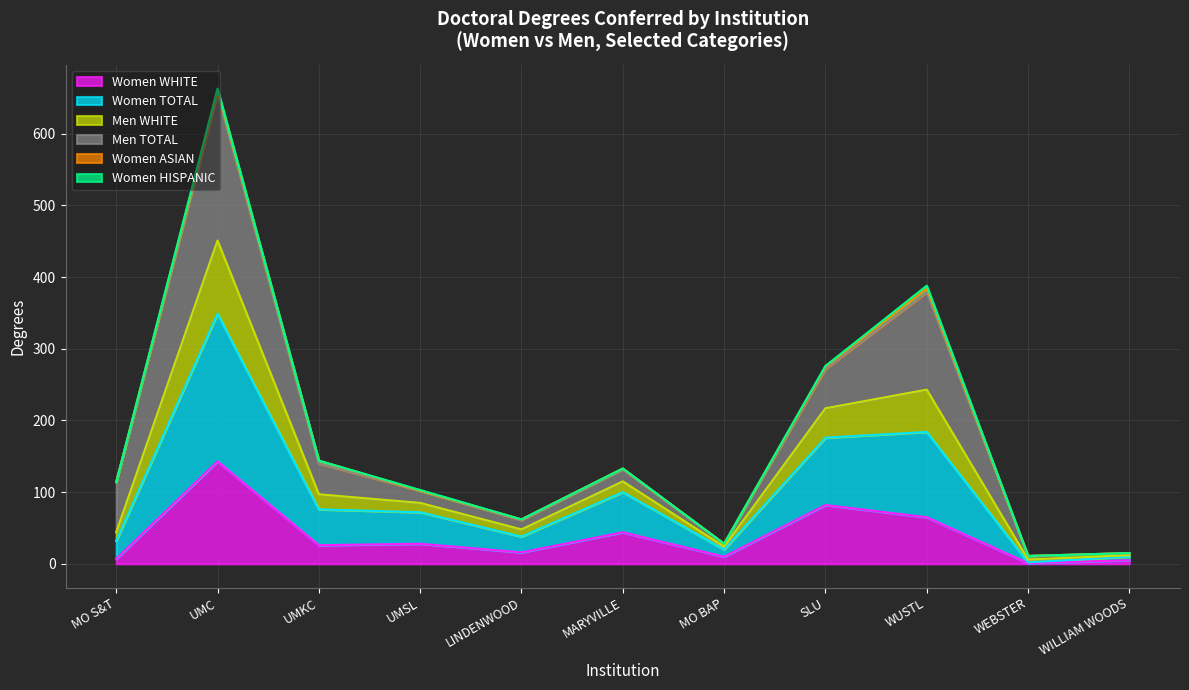

At which category does Women TOTAL reach its first local peak?

UMC